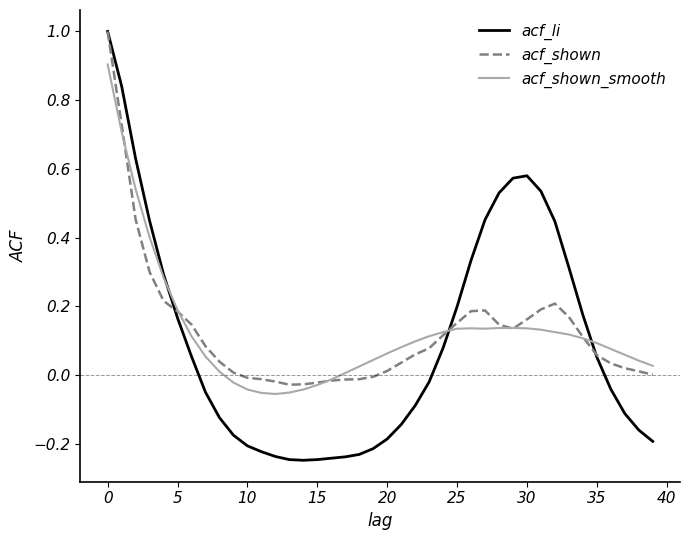

What is the maximum value shown in the chart?

1.0